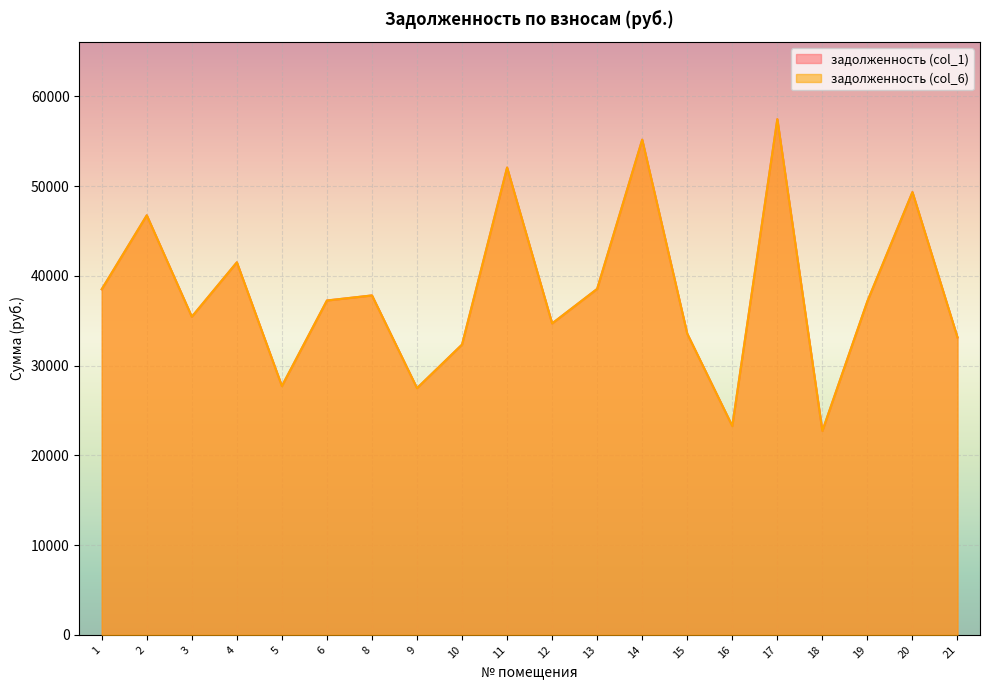

Read the задолженность (col_6) value at 19.

37169.1